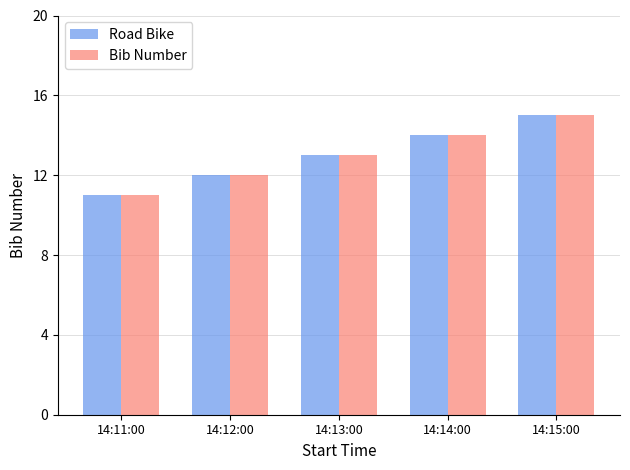

At which category does the chart reach its peak across all series?

14:15:00